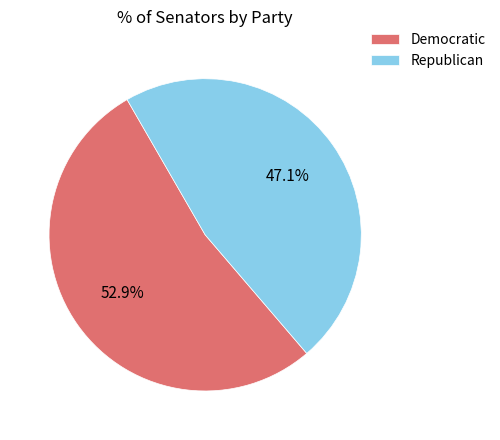

How many slices are in this pie chart?

2